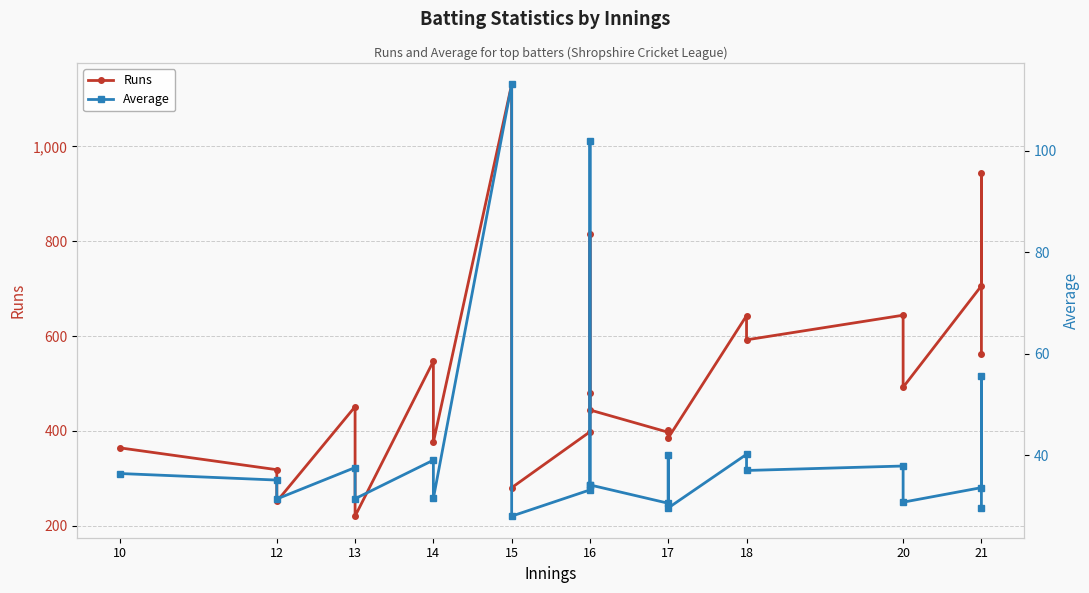

The value of Runs at 10 is 174.4. True or false?

False